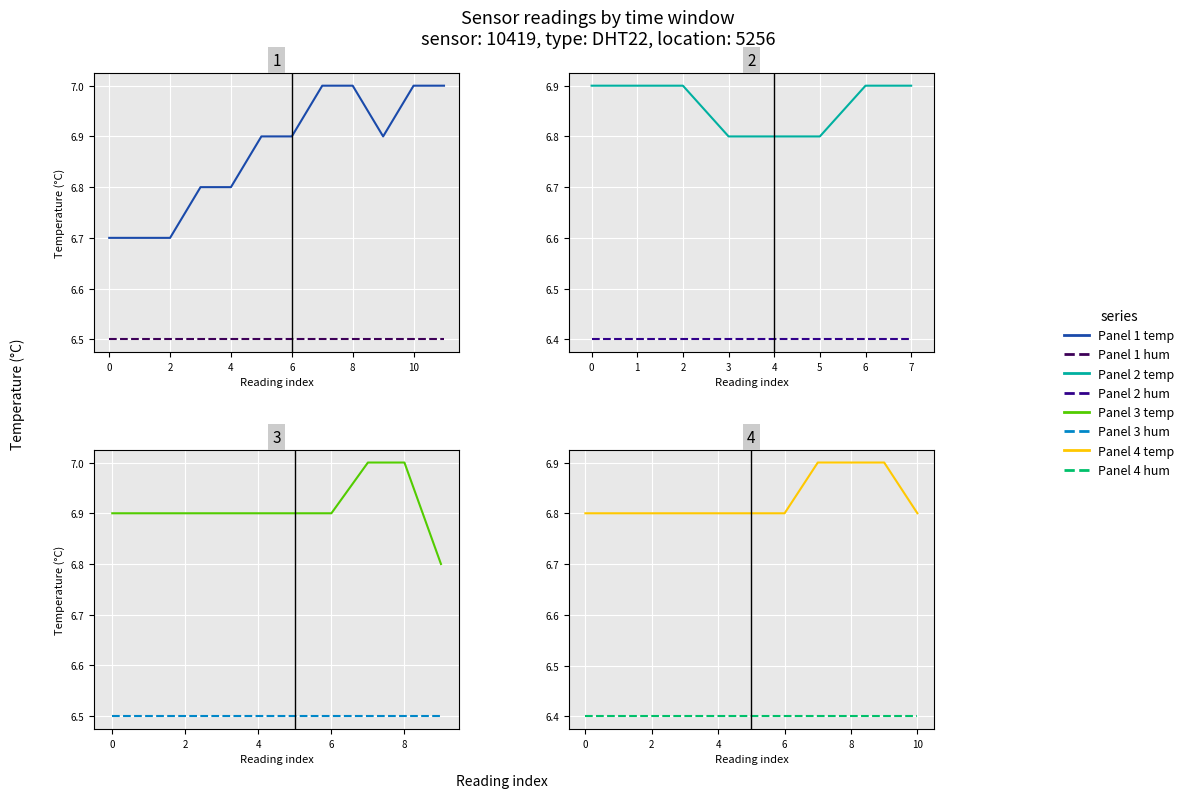

True or false: humidity (norm) has more than 1 interior local peaks.

False